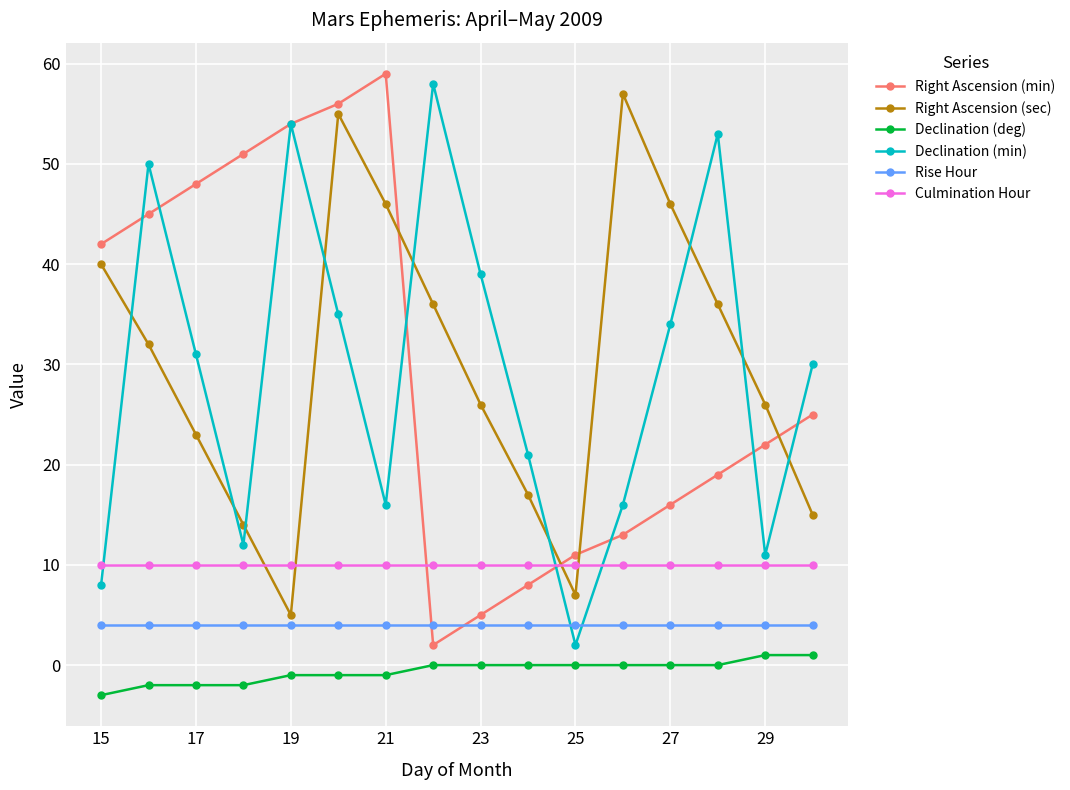

What is the smallest value displayed?

-3